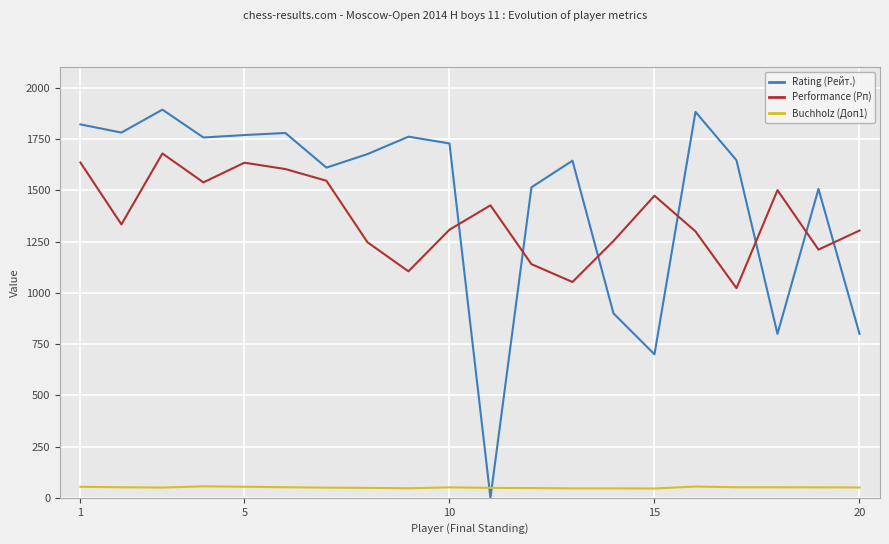

How many values in the Buchholz (Доп1) series are below 51?

10